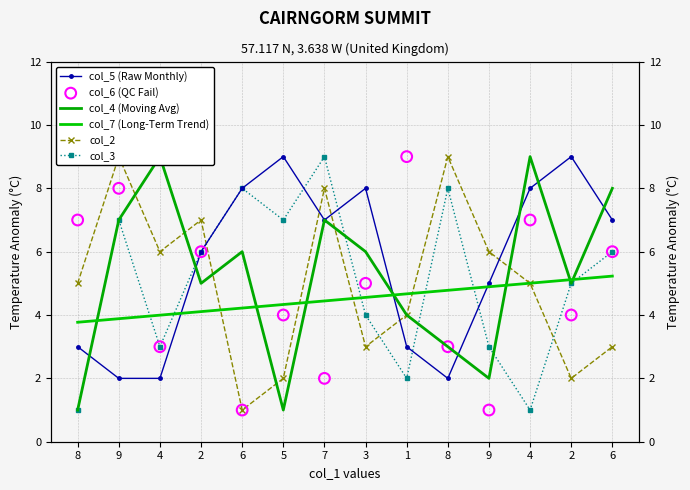

At how many categories does at least one series exceed 6?

13